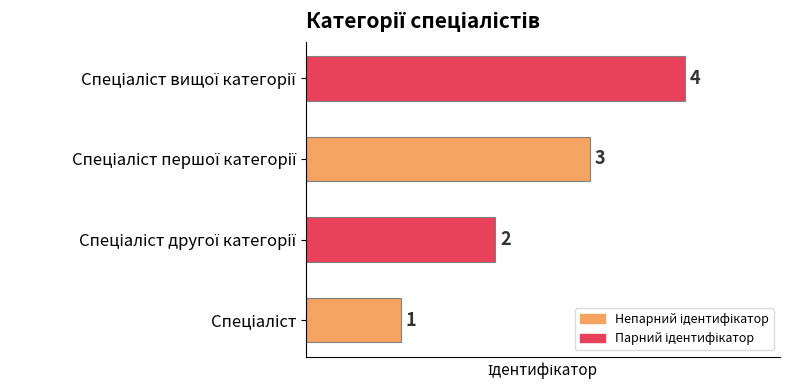

What is the maximum value shown in the chart?

4